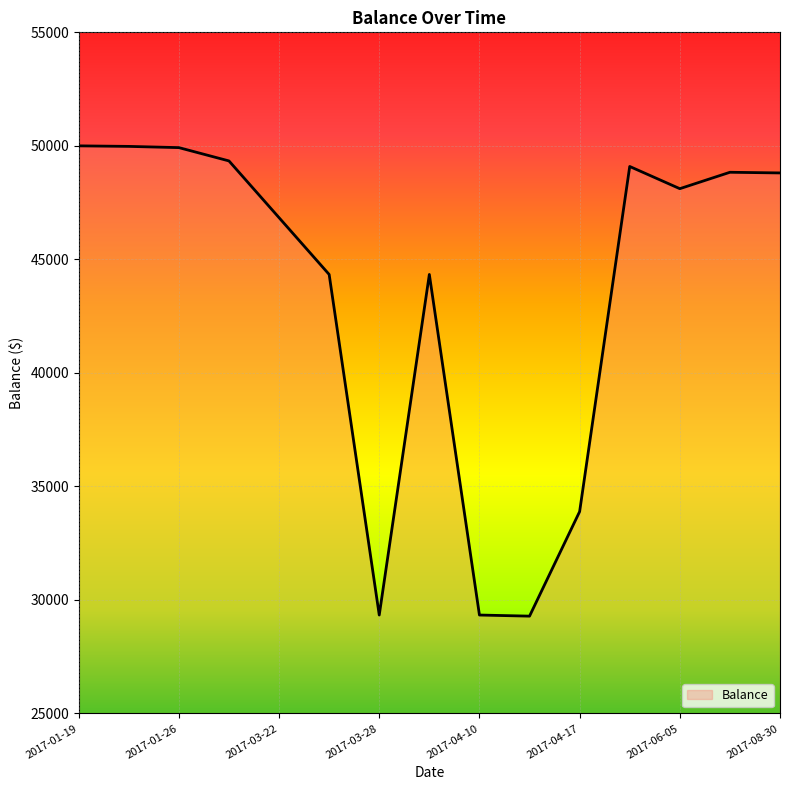

How many lines are shown in the chart?

1